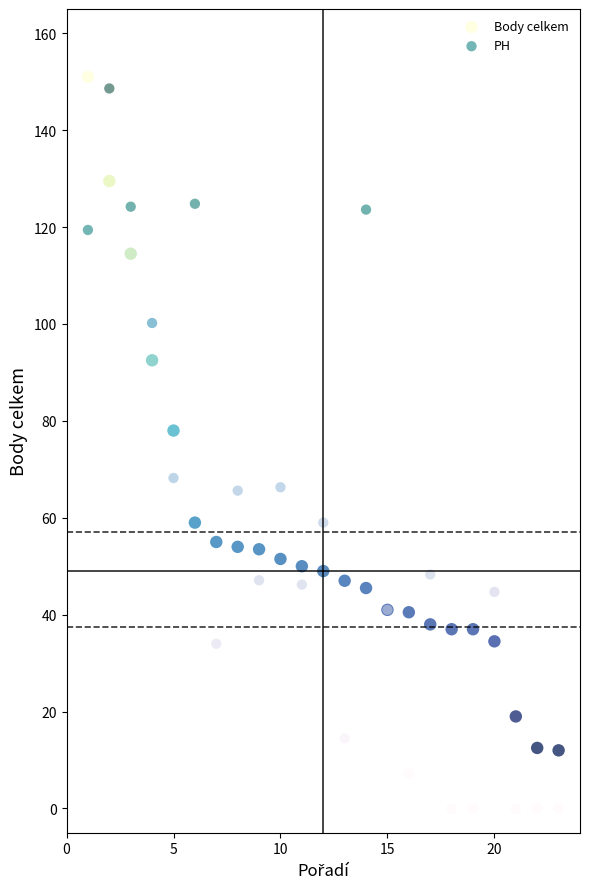

Which series contains the lowest Y value?

PH